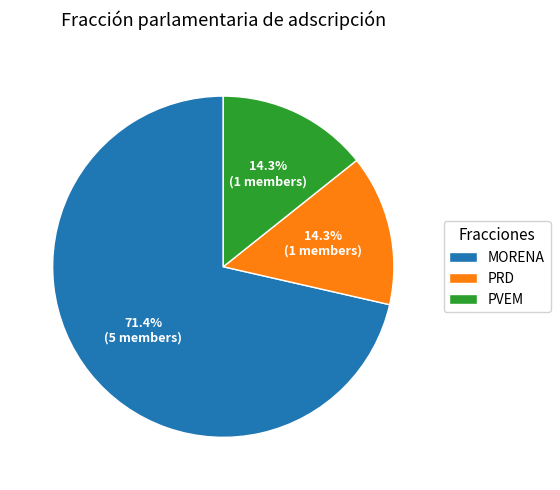

To the nearest percent, what portion does MORENA represent?

71%